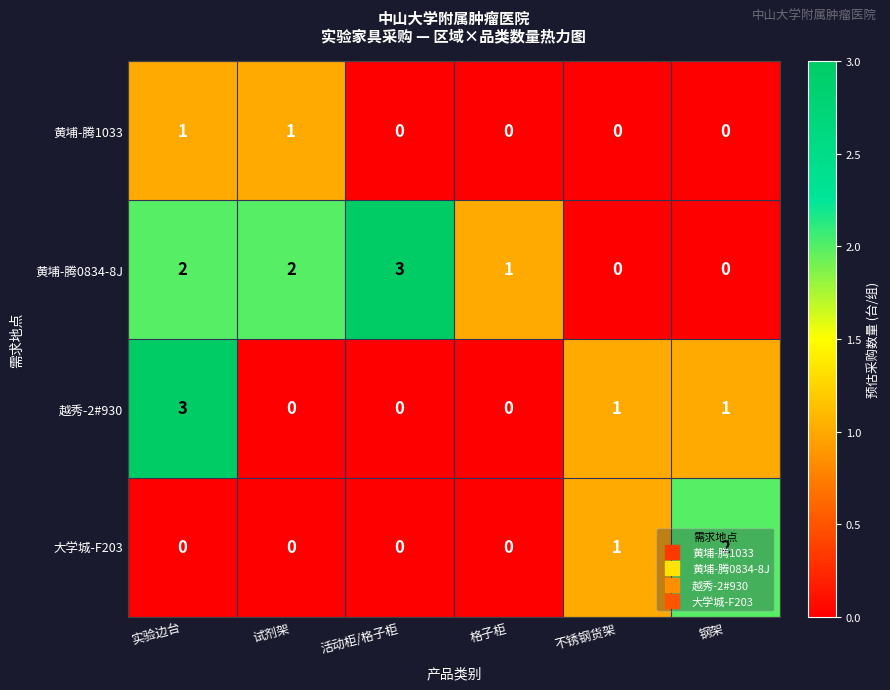

What is the greatest value displayed?

3